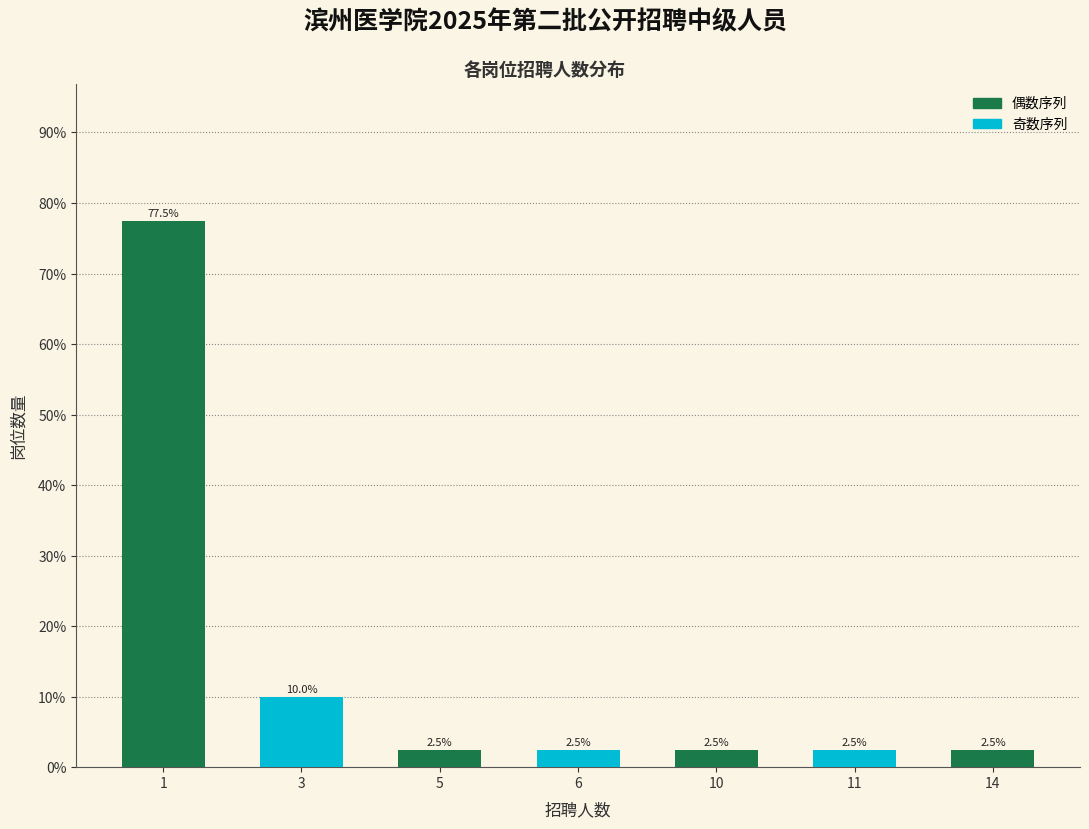

Reading left to right, list all the values displayed in this chart.

1=77.5	3=10.0	5=2.5	6=2.5	10=2.5	11=2.5	14=2.5